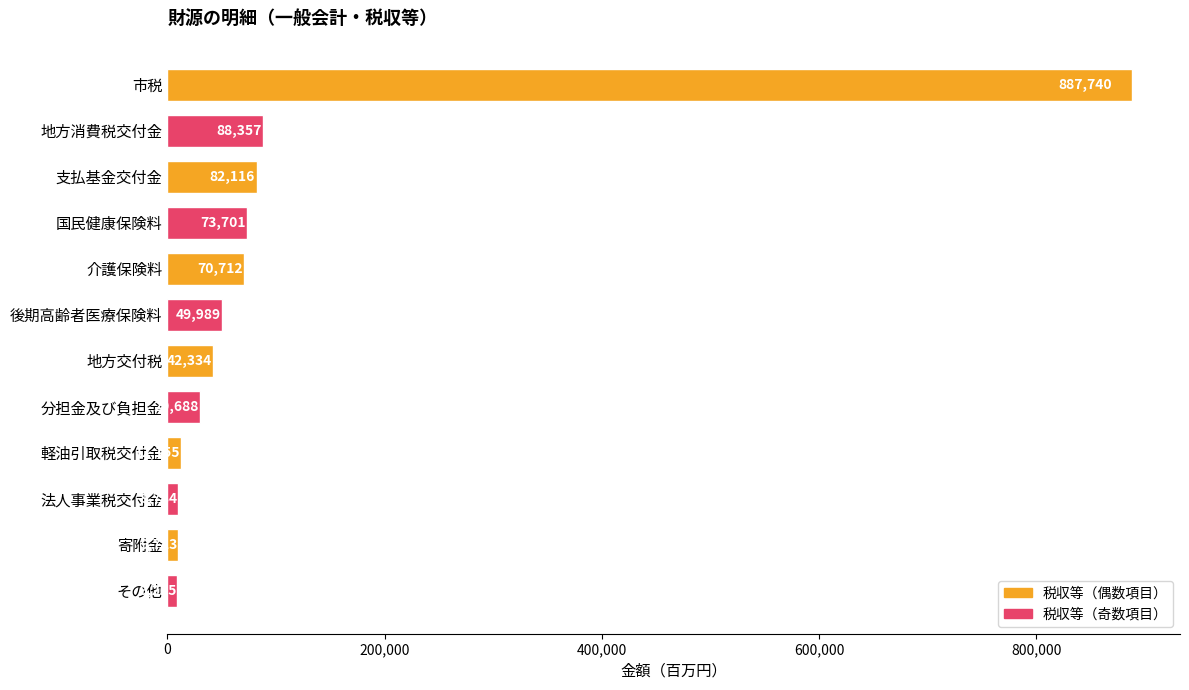

Reading top to bottom, extract all data points from this chart.

887740	88357	82116	73701	70712	49989	42334	29688	12155	9784	9723	9265